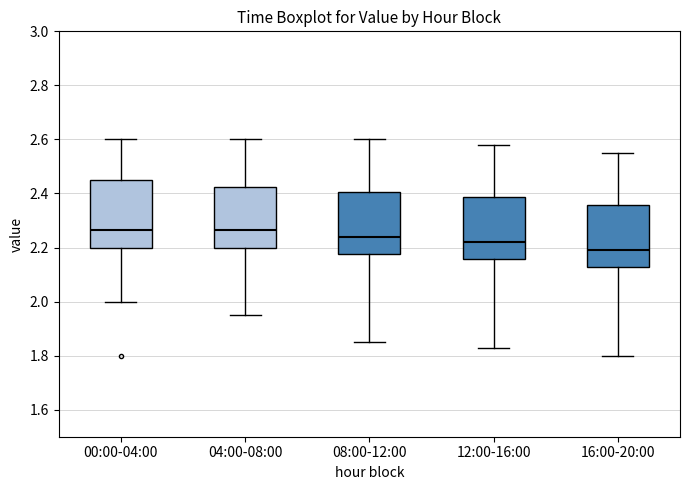

Which box has the lowest median line?

16:00-20:00